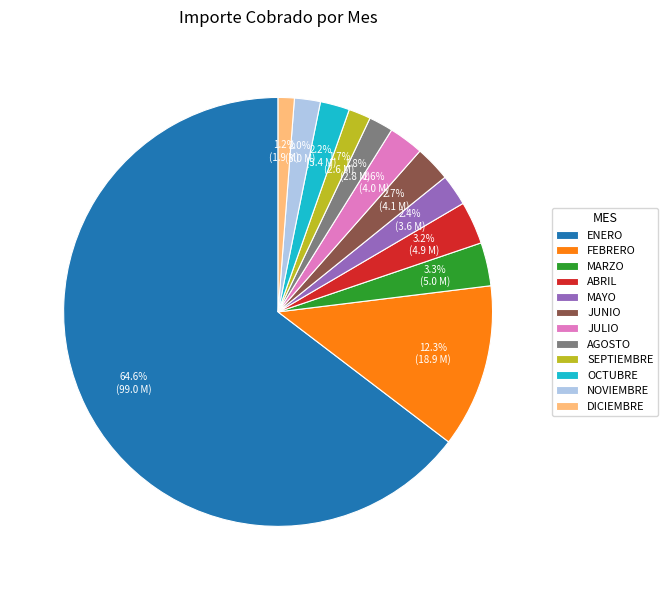

What percentage do DICIEMBRE and FEBRERO together represent?

13.5%